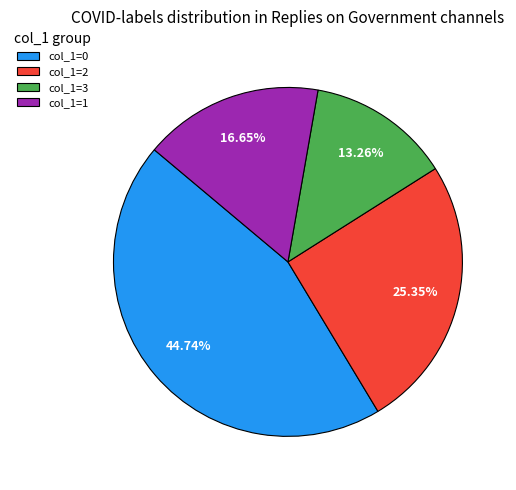

Does col_1=3 represent more than half of the total?

No